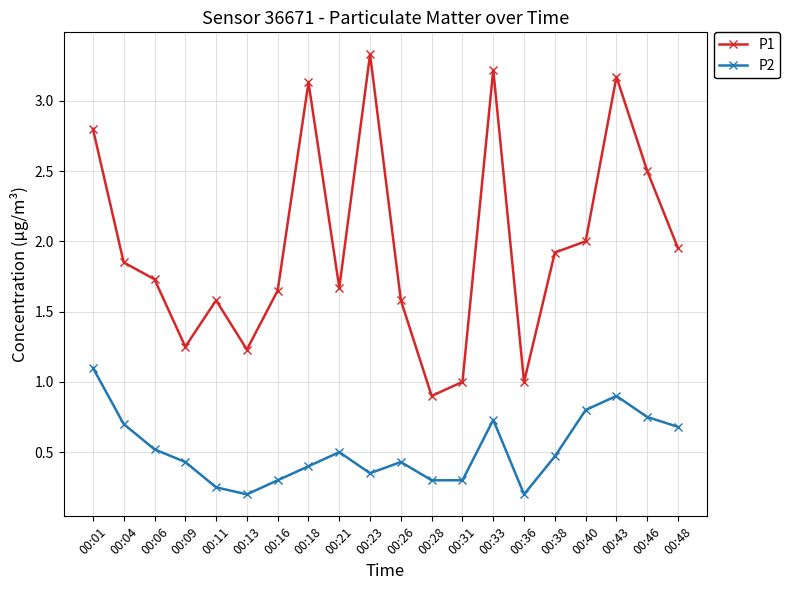

Which series has the largest total across all categories?

P1